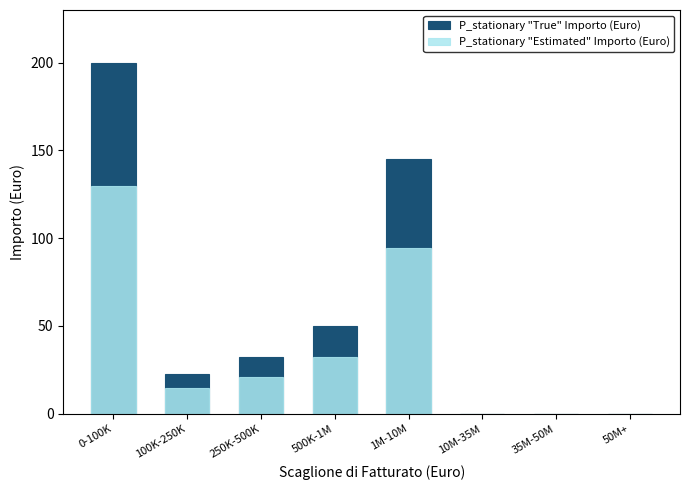

What is the label of the 1st bar from the left?

0-100K